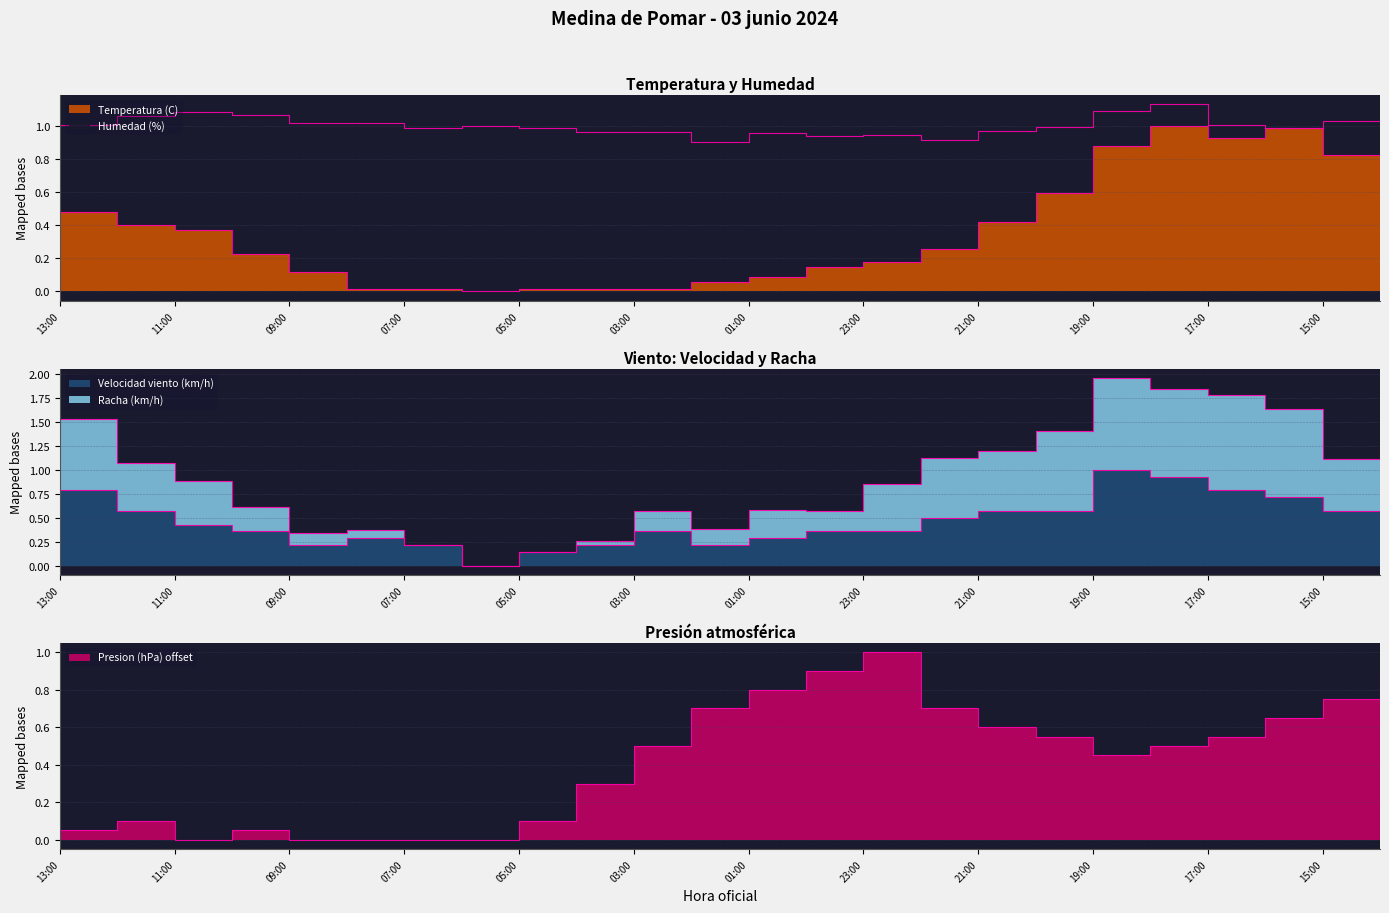

At how many categories does at least one series exceed 1?

11